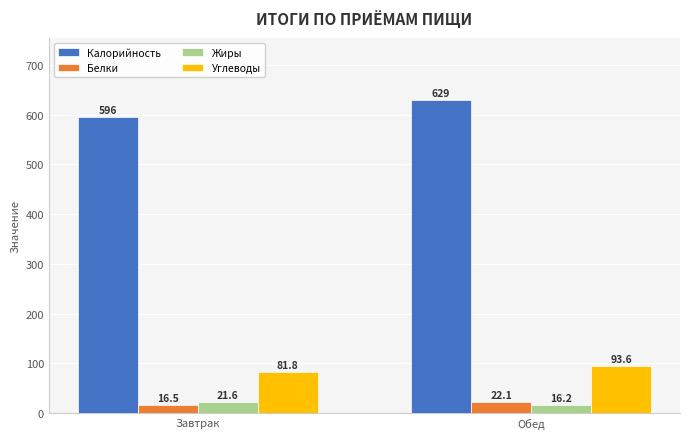

Which series has the largest range (max minus min)?

Калорийность